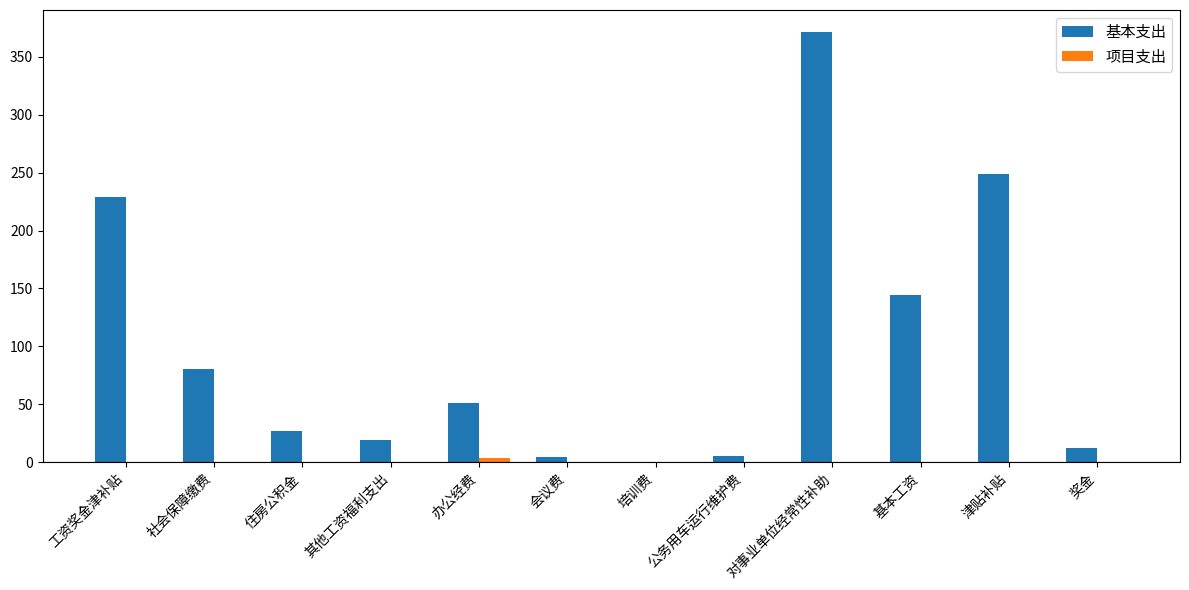

What is the sum of all 项目支出 values?

4.0